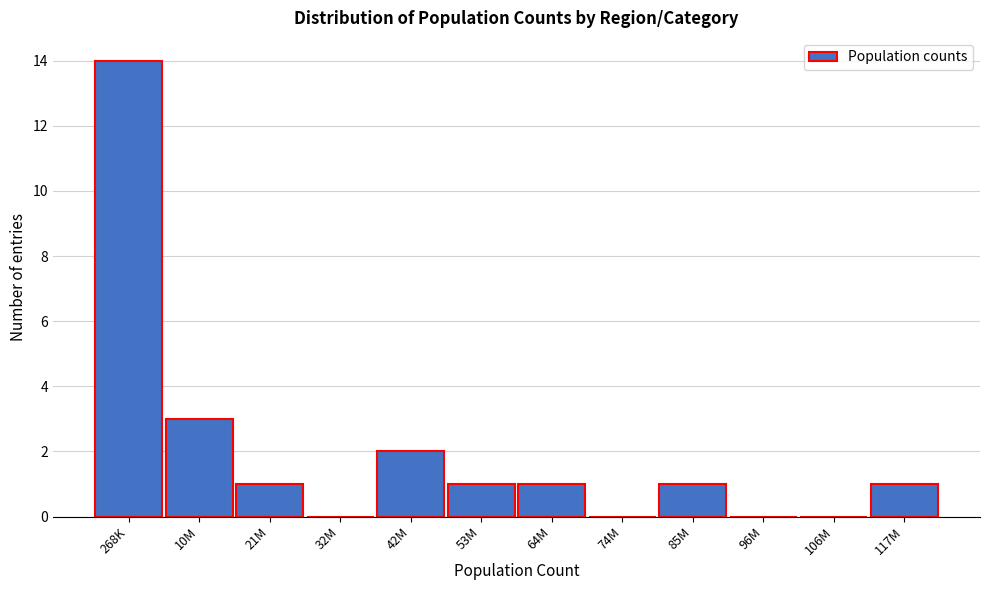

Reading right to left, transcribe all the data shown in this chart.

117M=1	106M=0	96M=0	85M=1	74M=0	64M=1	53M=1	42M=2	32M=0	21M=1	10M=3	268K=14